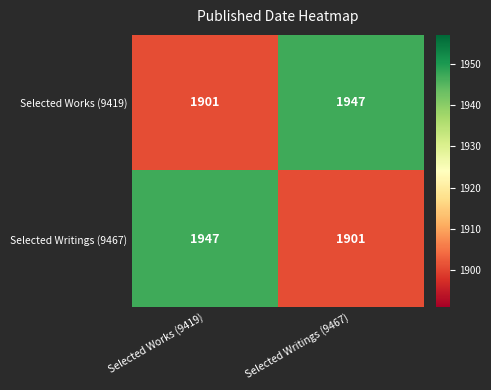

What is the sum of the Selected Writings (9467) values at Selected Works (9419) and Selected Writings (9467)?

3848